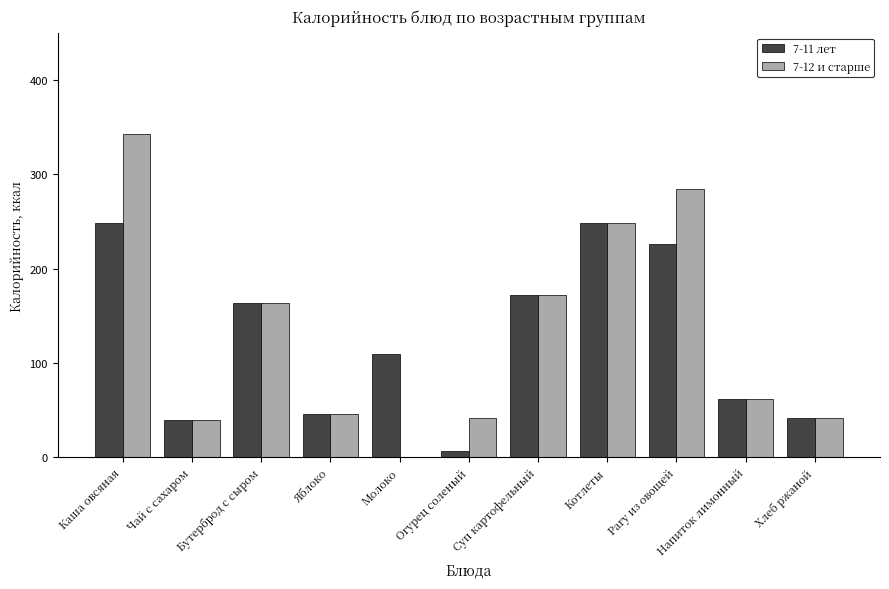

At which category is the sum across all series the highest?

Каша овсяная